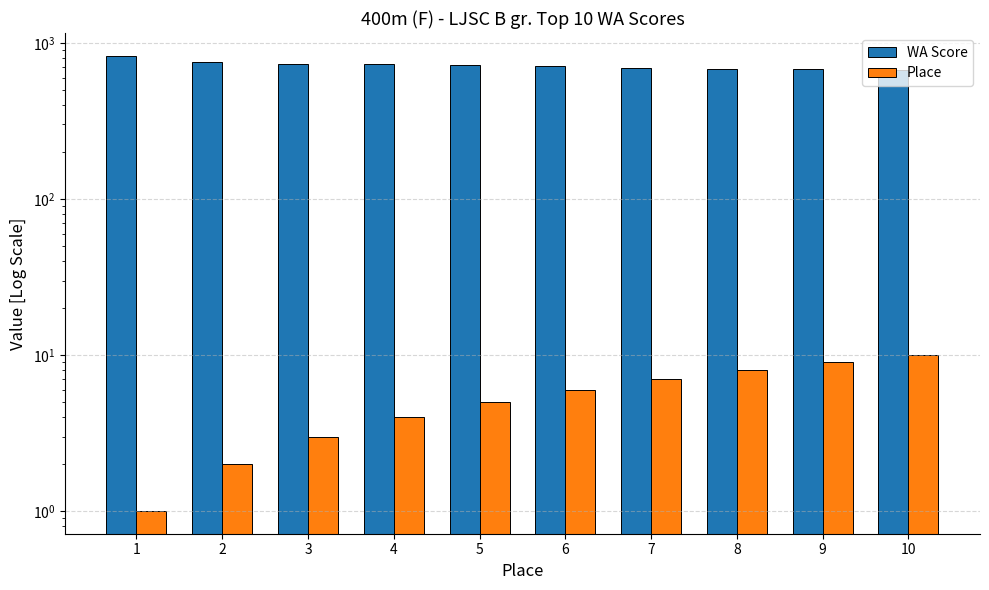

How many bars are there in each group?

2